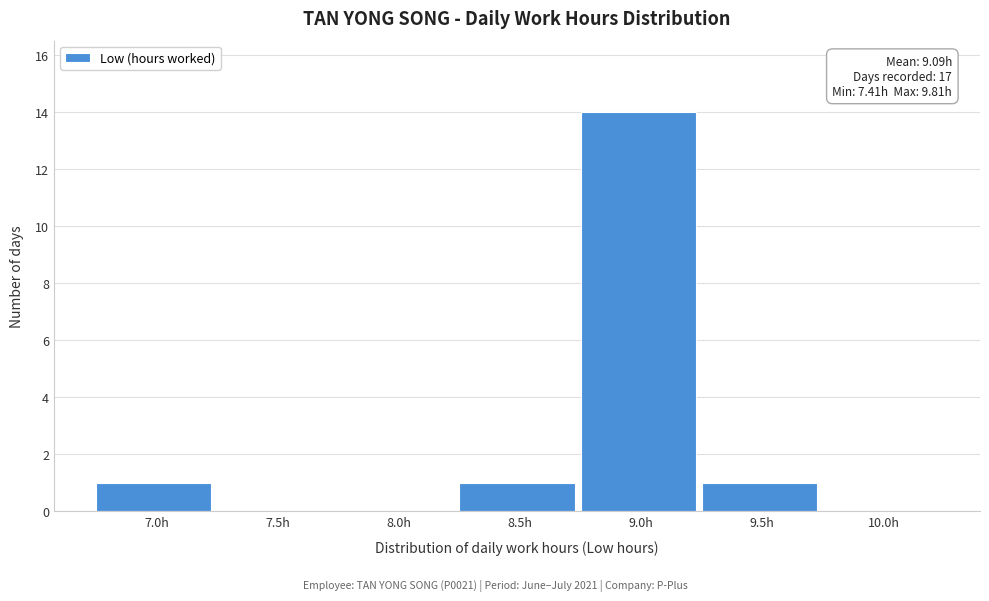

Reading left to right, what are all the values shown in this chart?

7.0h=1	7.5h=0	8.0h=0	8.5h=1	9.0h=14	9.5h=1	10.0h=0